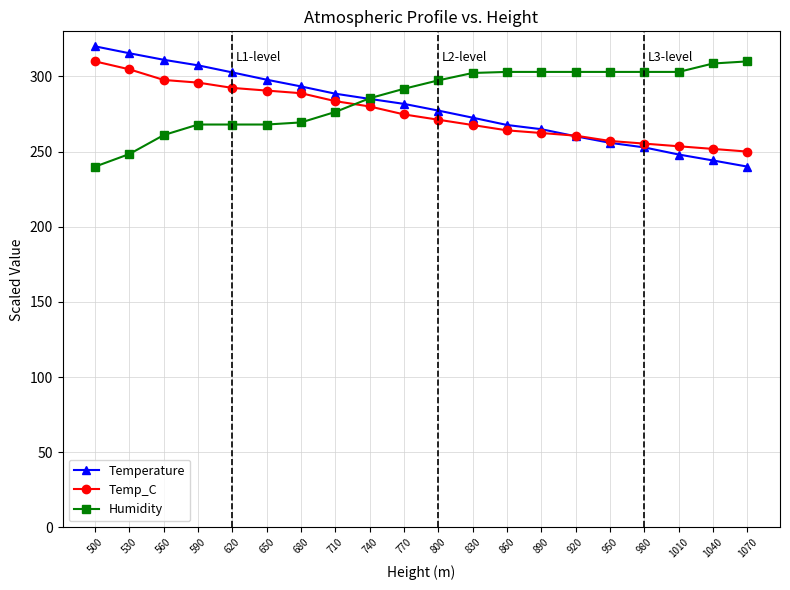

True or false: Temperature has a value of 346.1 at 950.

False